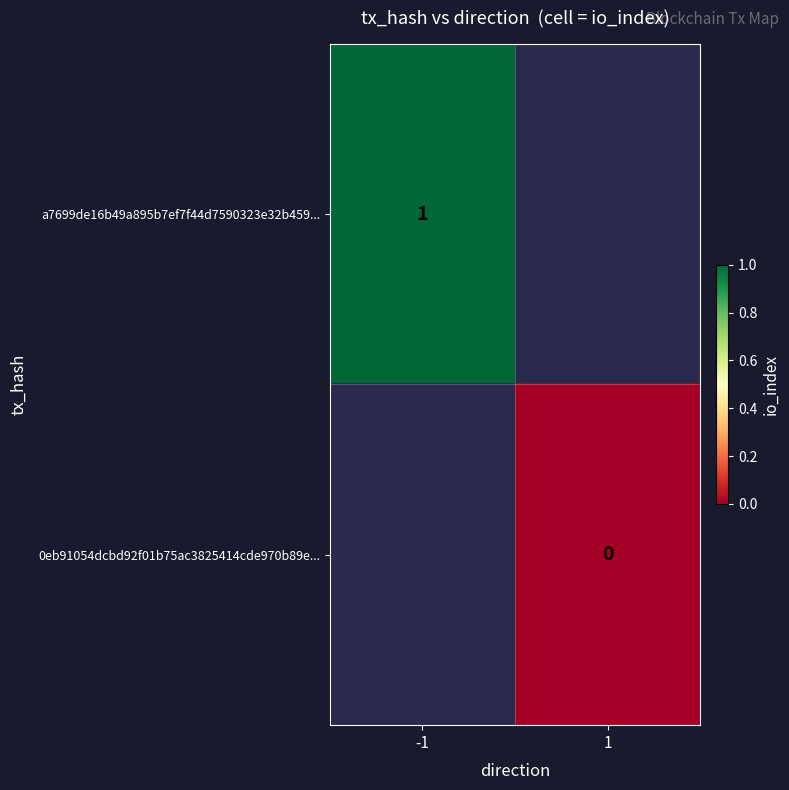

The a7699de16b49a895b7ef7f44d7590323e32b459... series shows 1 at -1. True or false?

True